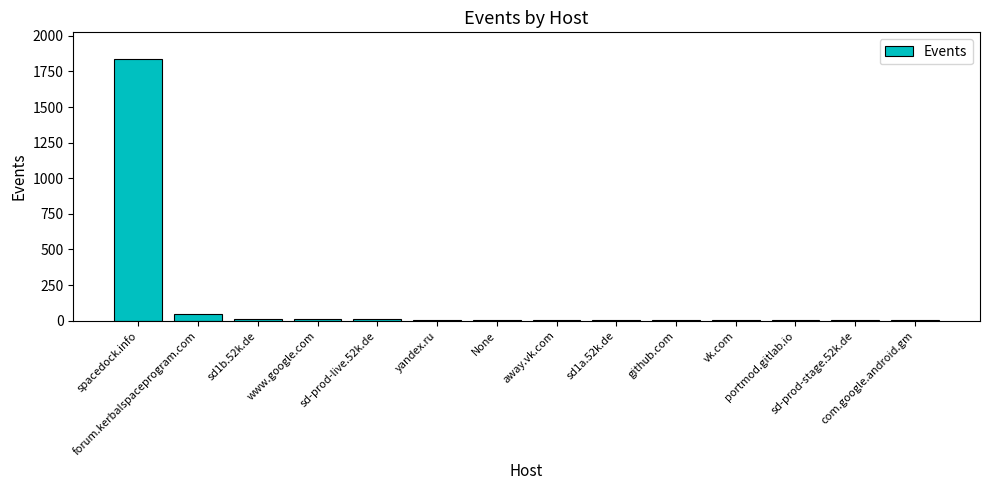

Where does the data first go above 2?

spacedock.info